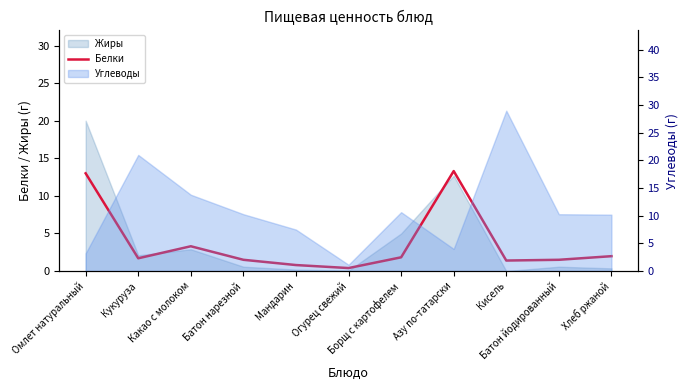

At which label does the data first exceed 1?

Омлет натуральный